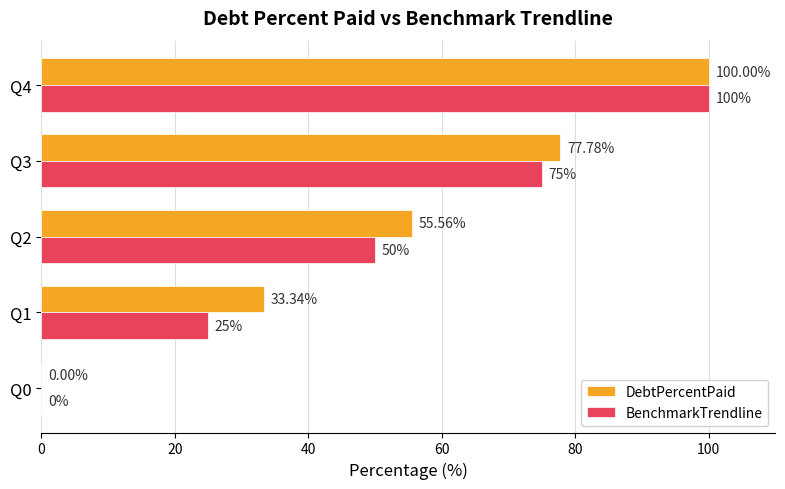

Which series has the largest total across all categories?

DebtPercentPaid